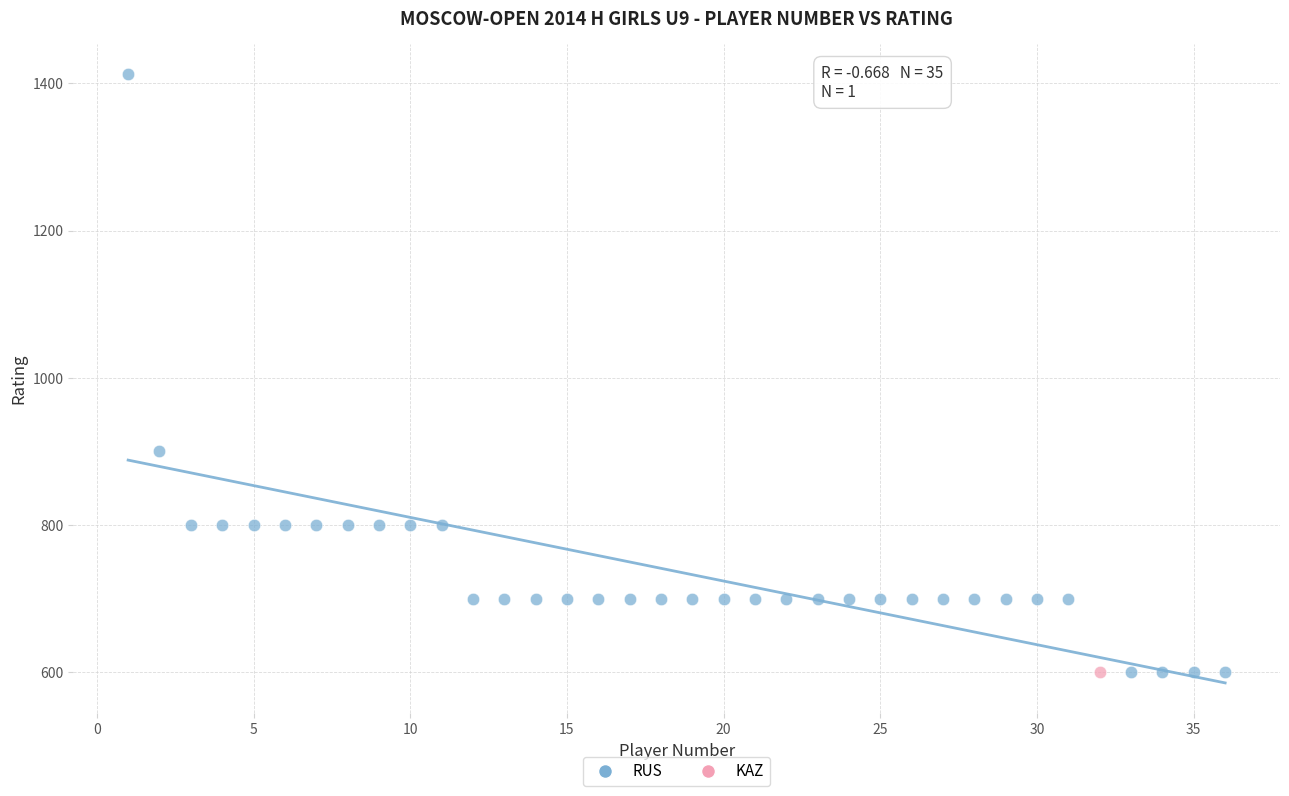

What are all the series names shown in the legend?

RUS, KAZ